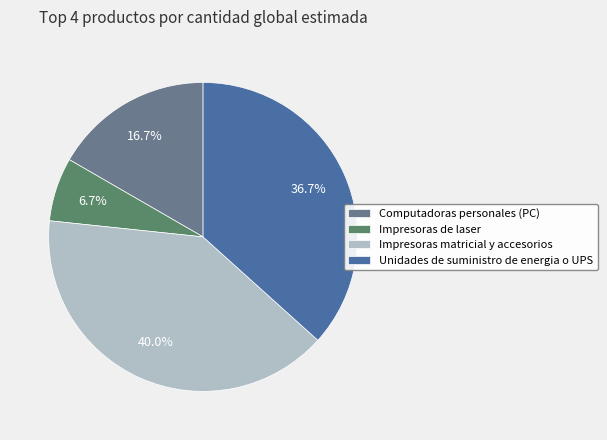

Does Unidades de suministro de energia o UPS account for over 50% of the chart?

No